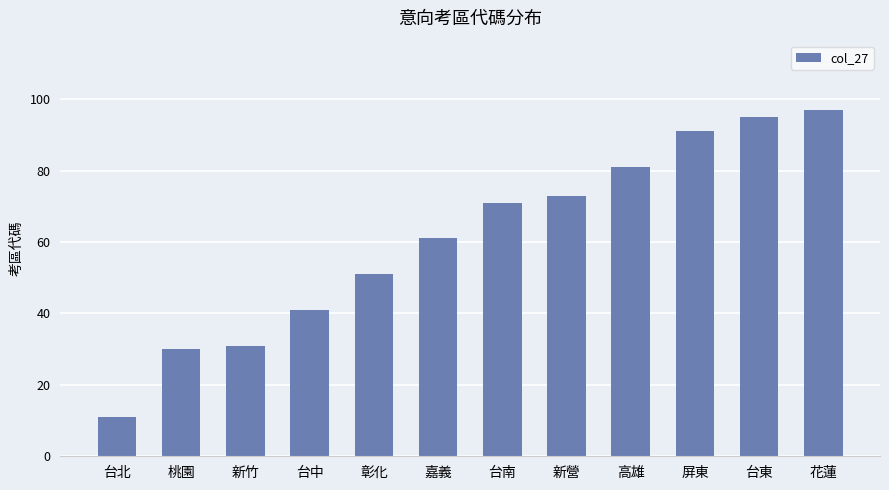

True or false: the data shows 139 at 屏東.

False